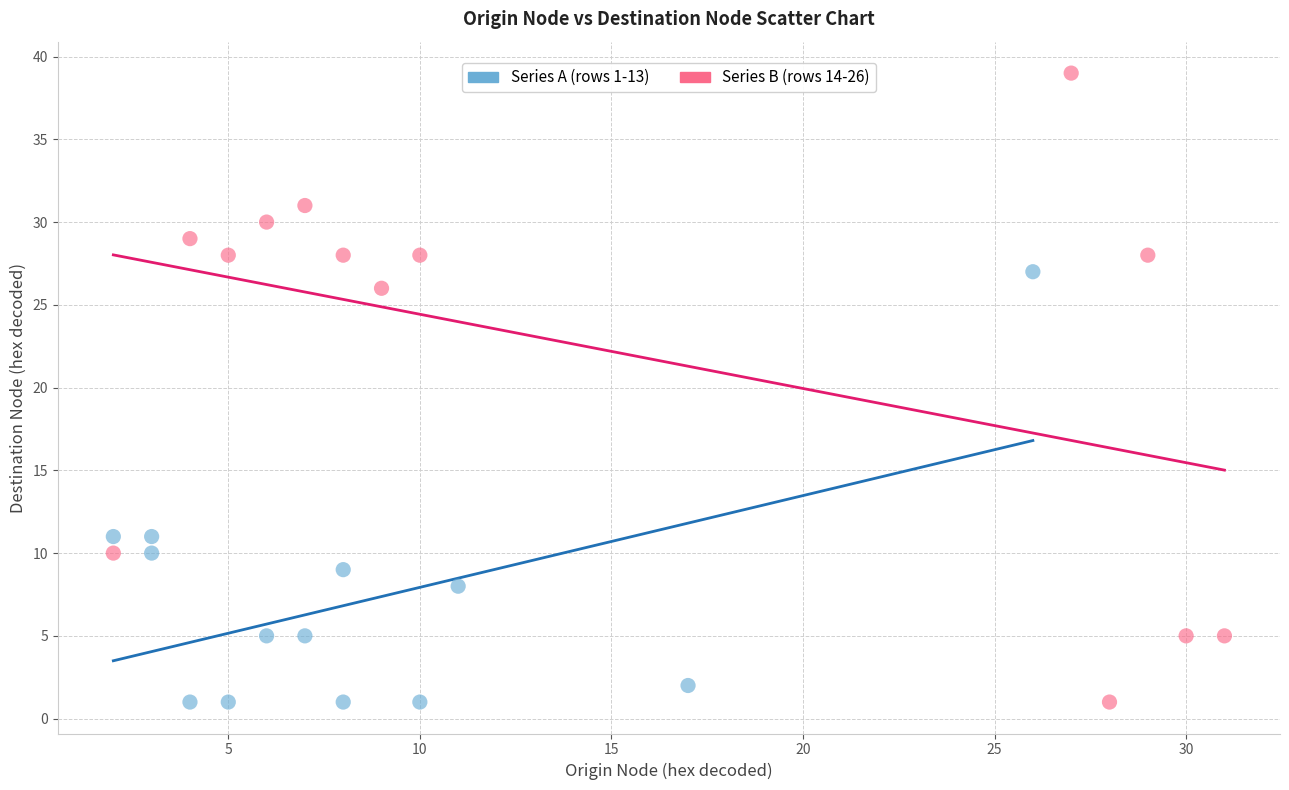

Which series has the largest Y range (max minus min)?

Series B (rows 14-26)